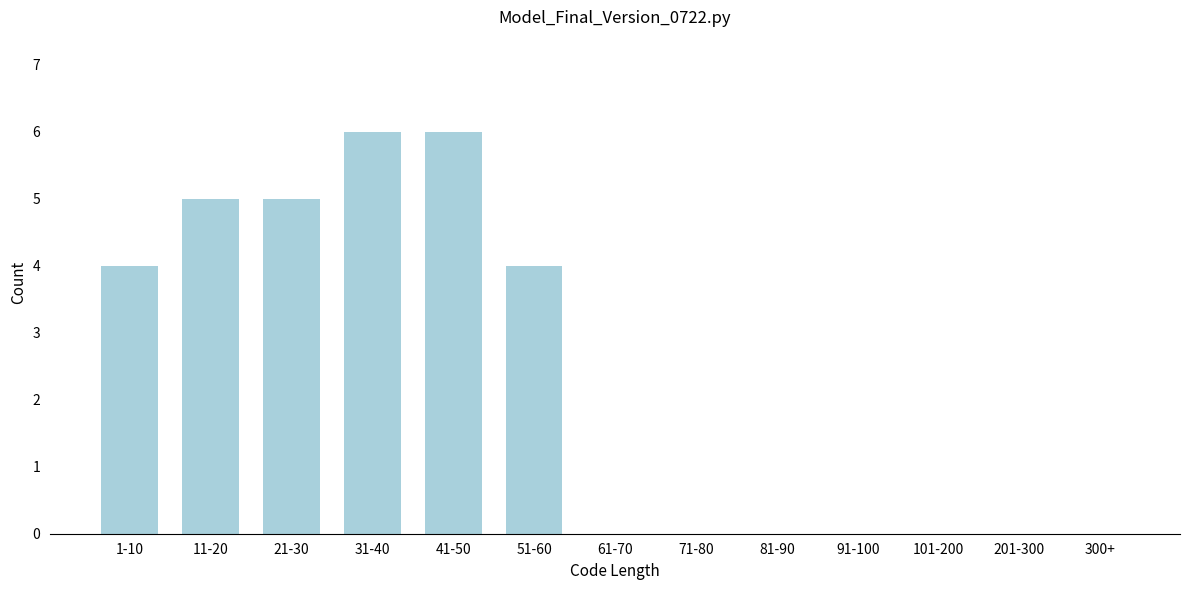

Reading left to right, list all the values displayed in this chart.

1-10=4	11-20=5	21-30=5	31-40=6	41-50=6	51-60=4	61-70=0	71-80=0	81-90=0	91-100=0	101-200=0	201-300=0	300+=0